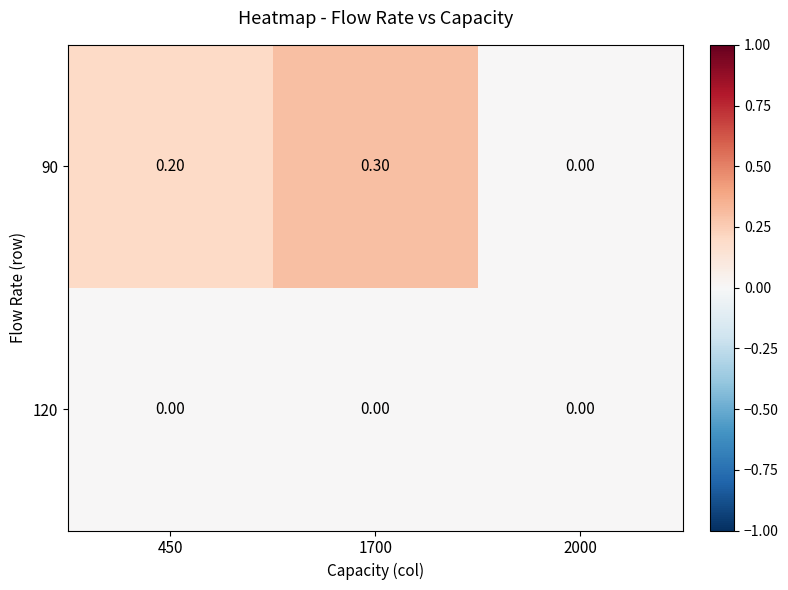

How many categories are shown in the chart?

3